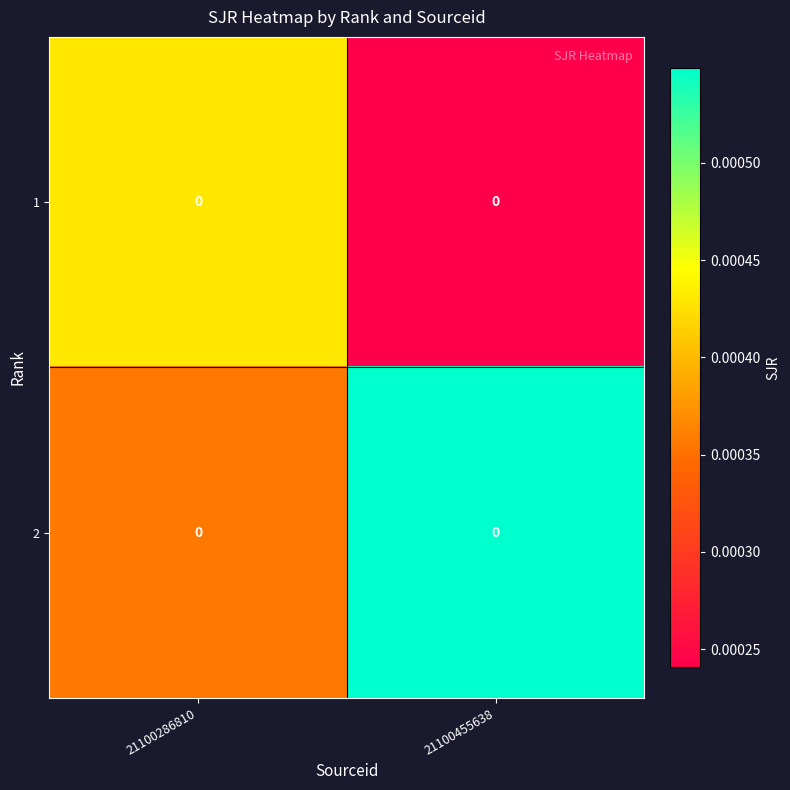

At how many categories does at least one series exceed 0?

2